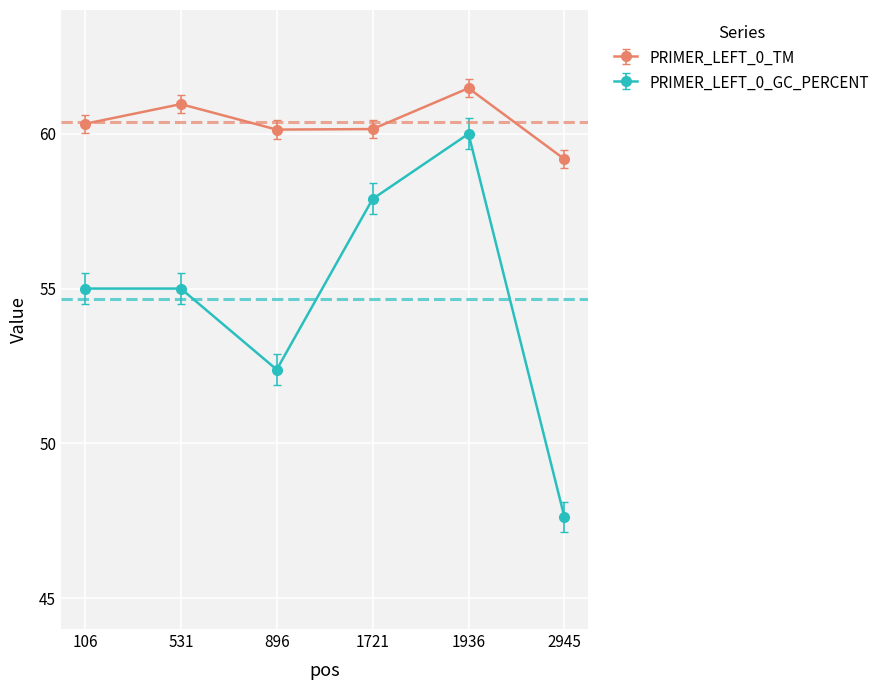

Which series changed the most between 106 and 531?

PRIMER_LEFT_0_TM